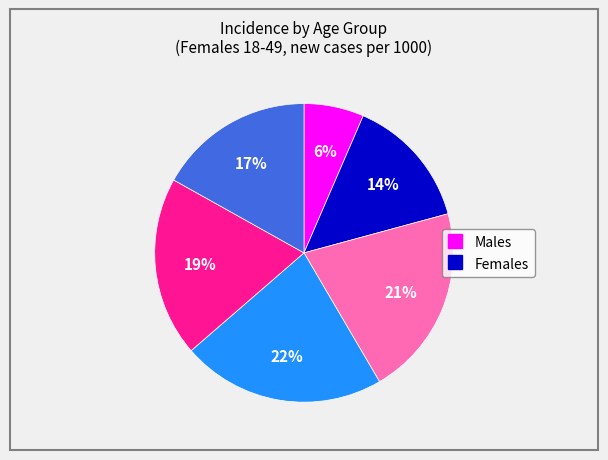

Is there any slice that represents more than half of the pie?

No